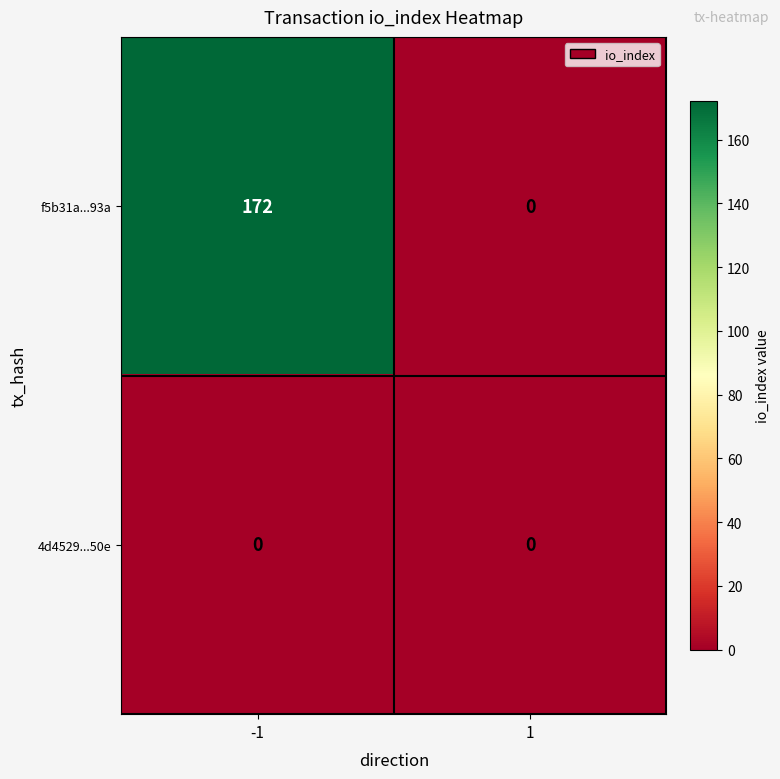

Reading right to left, extract all data points from this chart.

f5b31a...93a: 1=0	-1=172
4d4529...50e: 1=0	-1=0